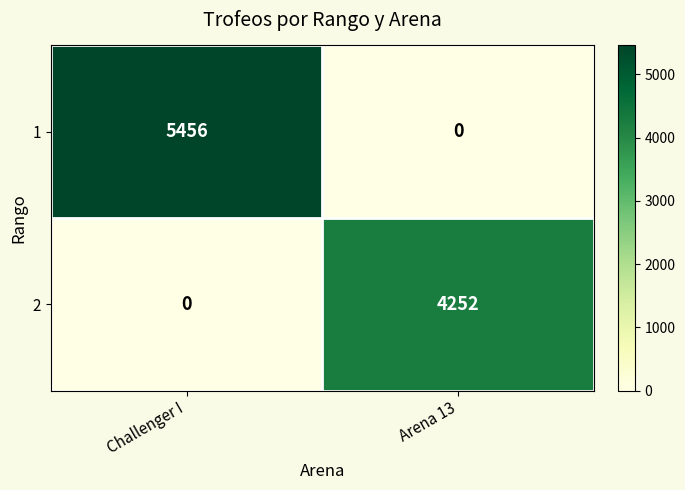

At which category is the sum across all series the highest?

Challenger I